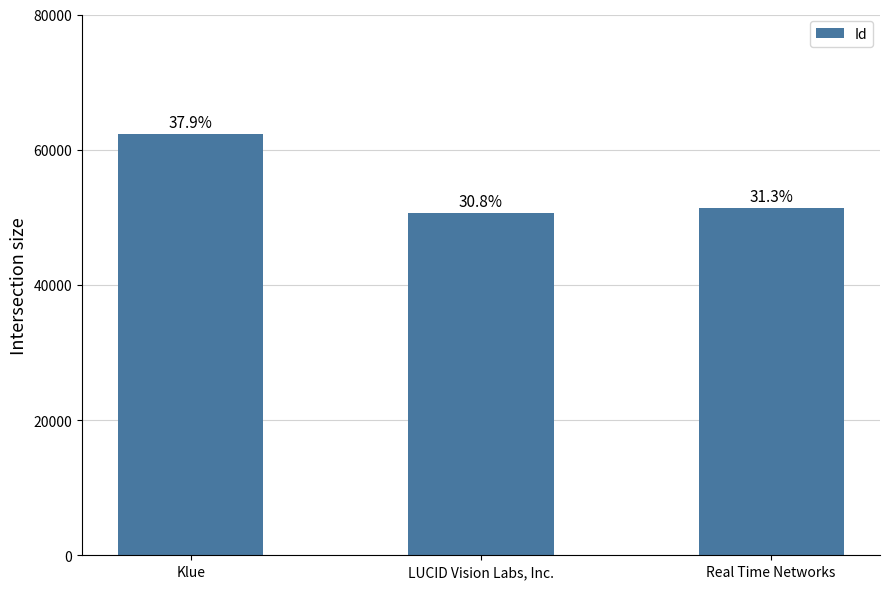

What is the label of the 3rd bar from the right?

Klue